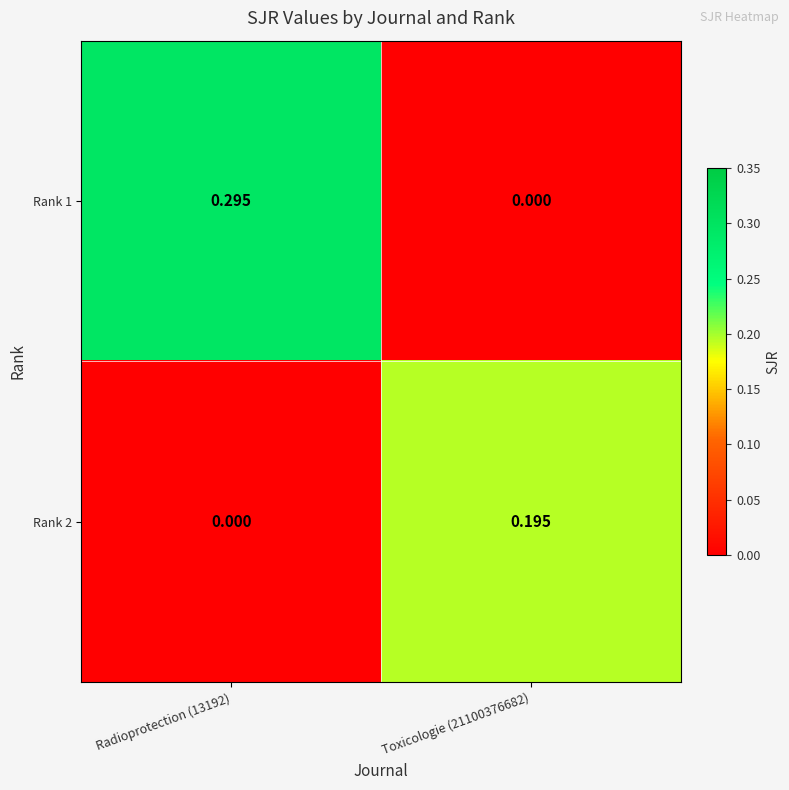

At which category is the sum across all series the highest?

Radioprotection (13192)